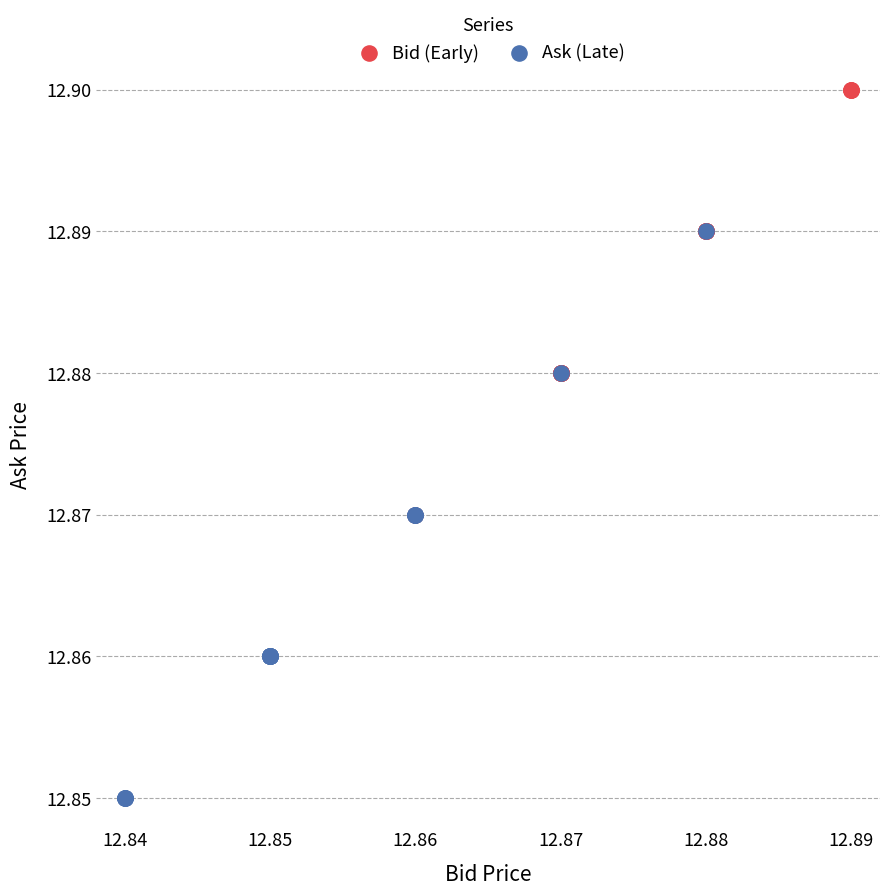

Which series reaches the minimum Y coordinate?

Ask (Late)